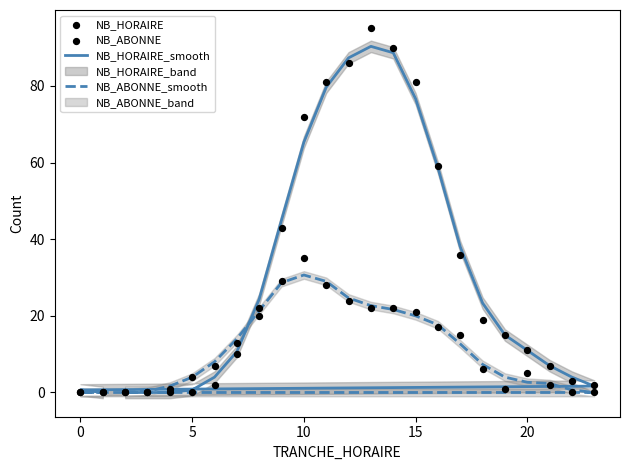

Which series has the largest total across all categories?

NB_HORAIRE_smooth